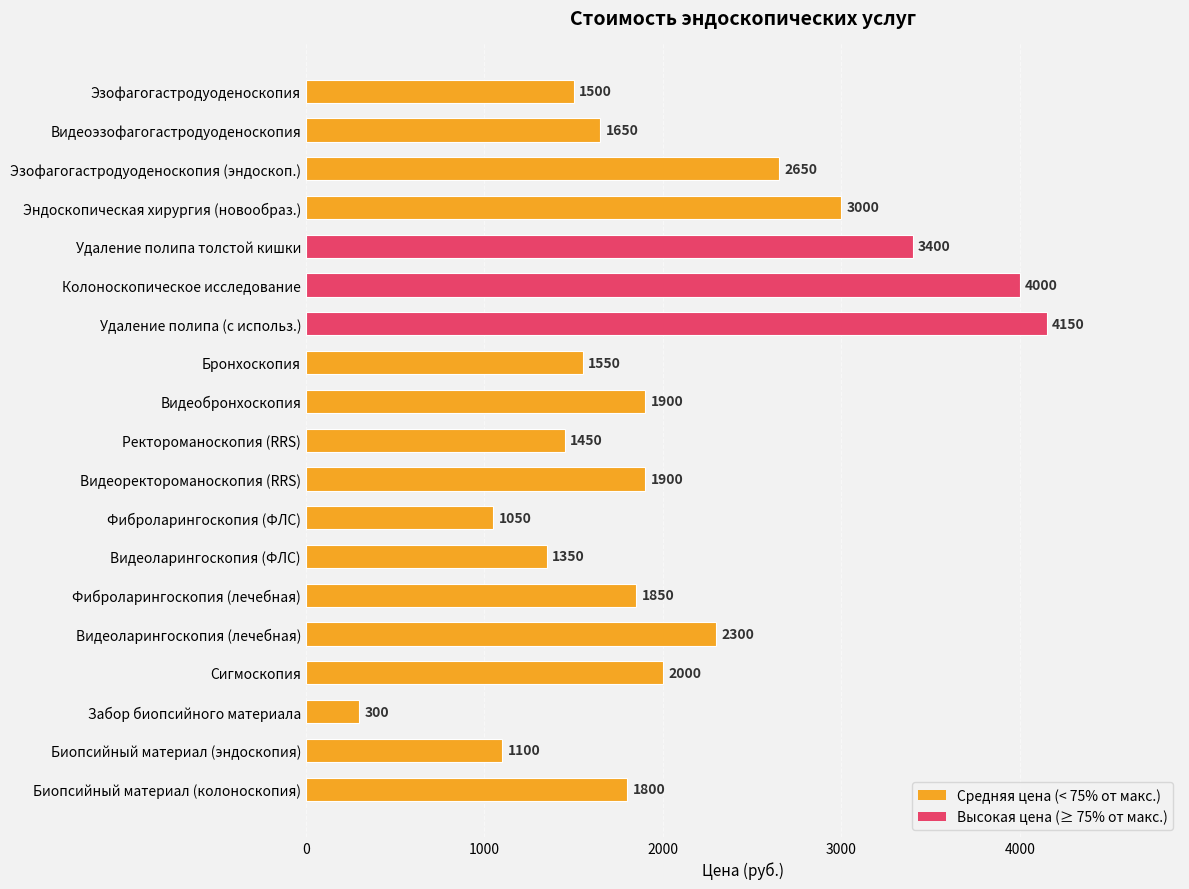

Which has a higher value, Сигмоскопия or Видеоларингоскопия (лечебная)?

Видеоларингоскопия (лечебная)